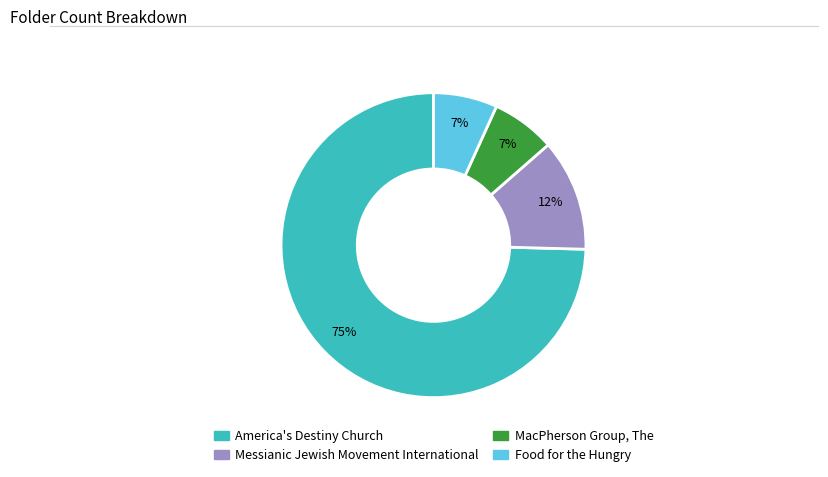

What percentage is the MacPherson Group, The slice, to the nearest percent?

7%